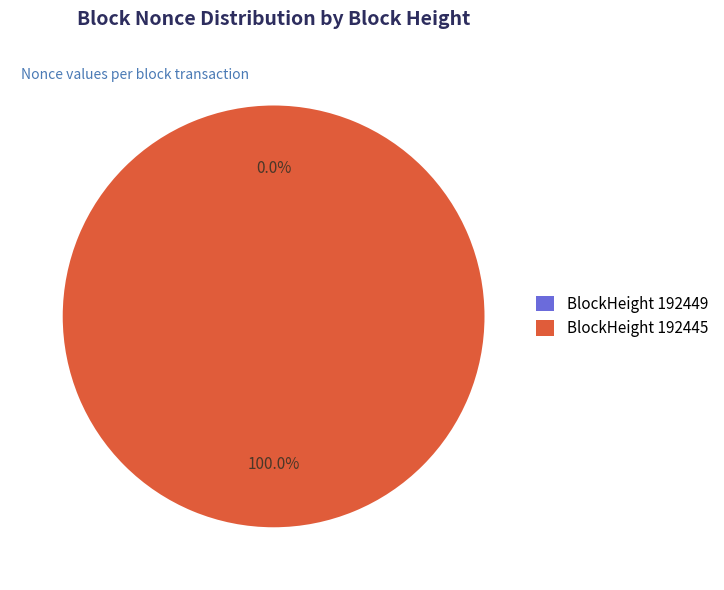

The 192445 slice represents 100% of the pie. True or false?

True